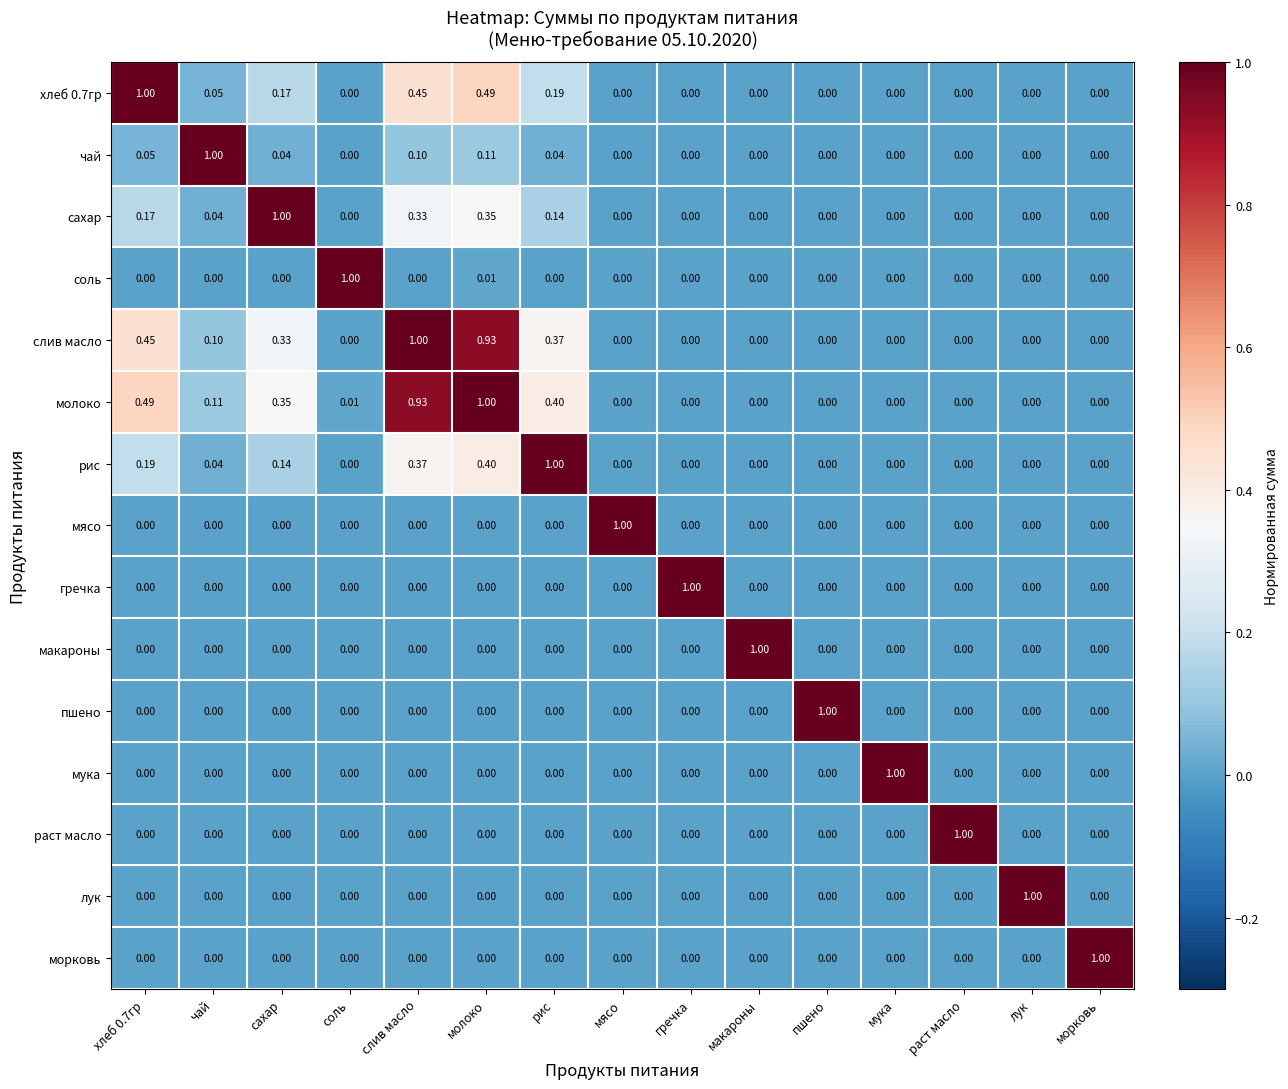

At which category is the sum across all series the highest?

молоко